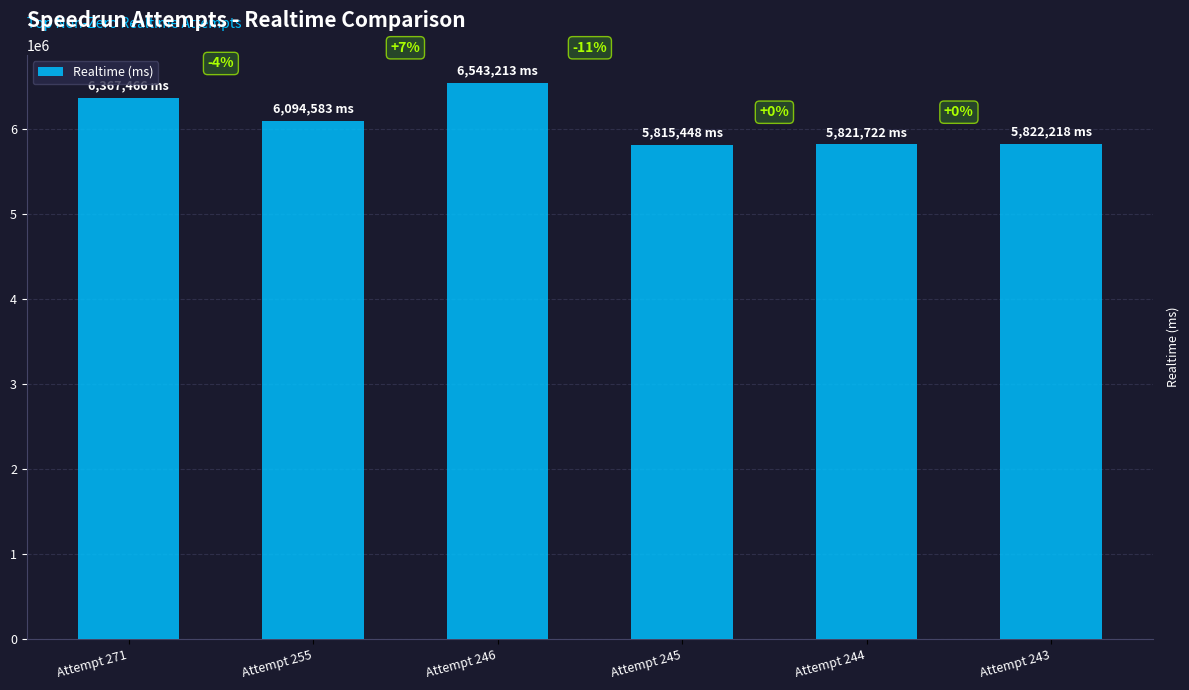

List the labels in order of value, smallest first.

Attempt 245, Attempt 244, Attempt 243, Attempt 255, Attempt 271, Attempt 246